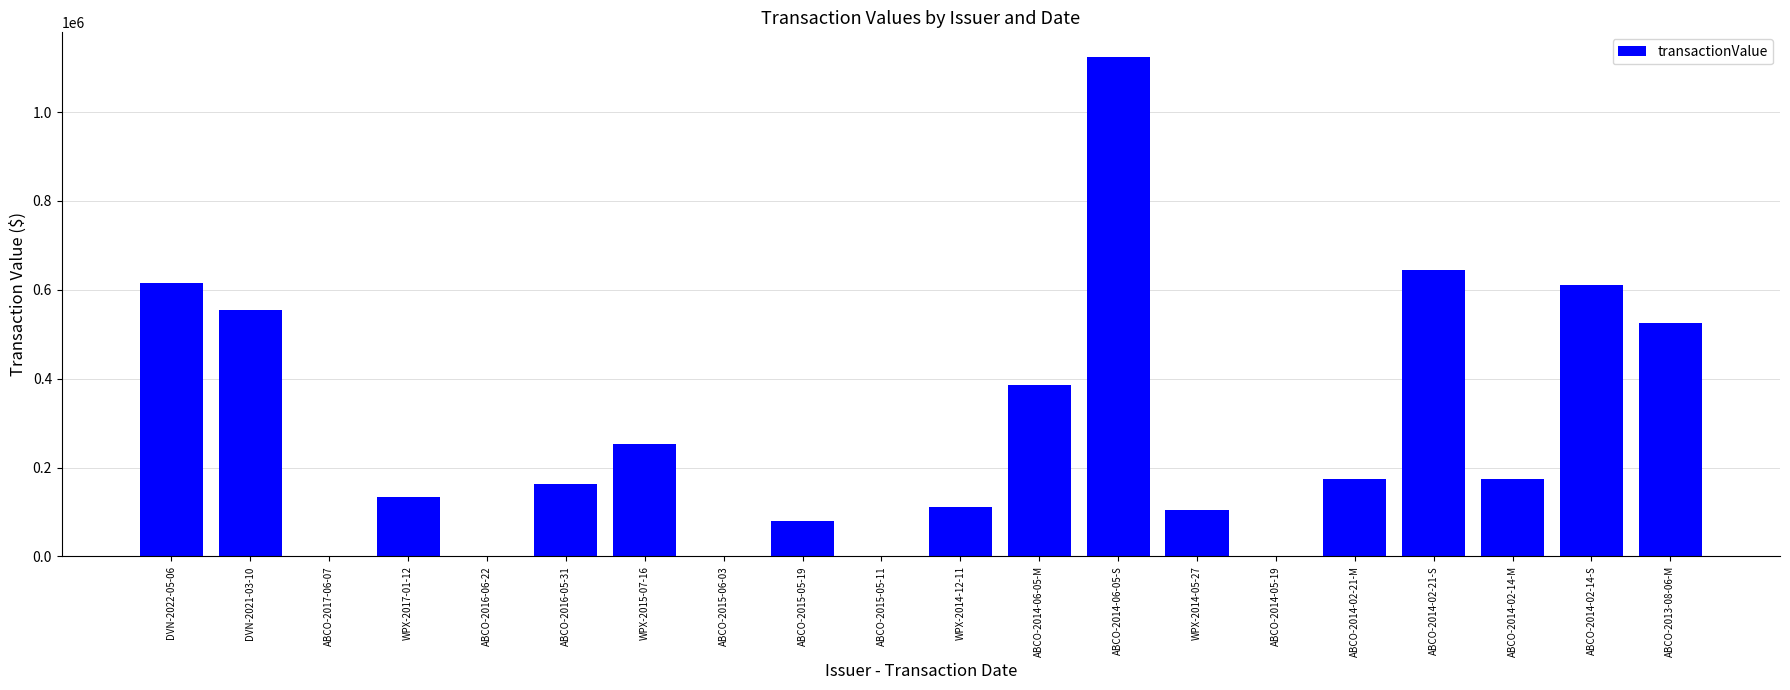

Count the number of data series in this chart.

1